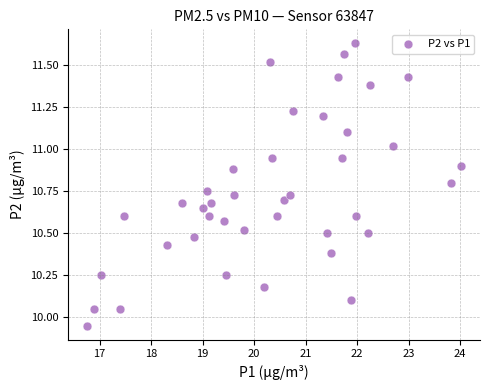

What is the range of X values (max minus min)?

7.3